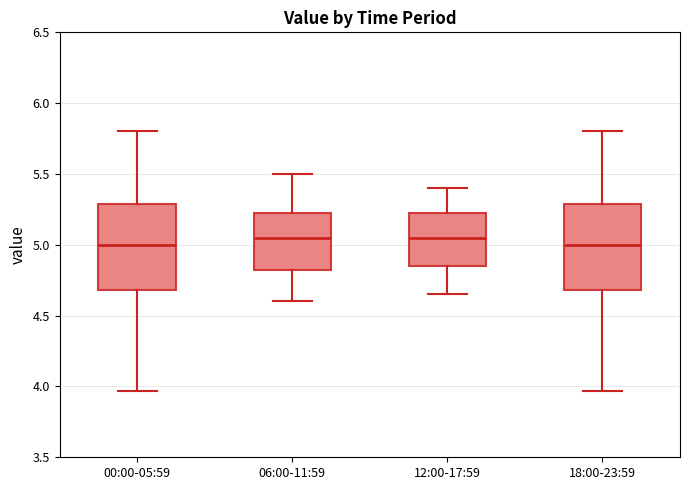

Where does the upper whisker of the box for 00:00-05:59 end on the y-axis? The values are not printed on the chart, so give them approximately, as read against the axis.

5.80